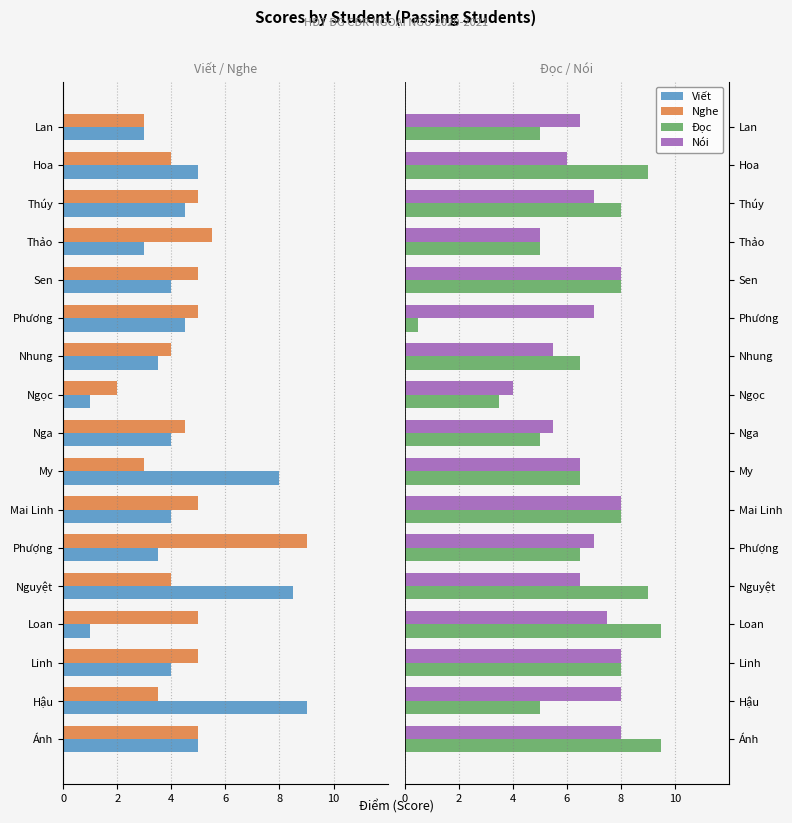

What is the approximate value of Đọc at Ánh?

9.5